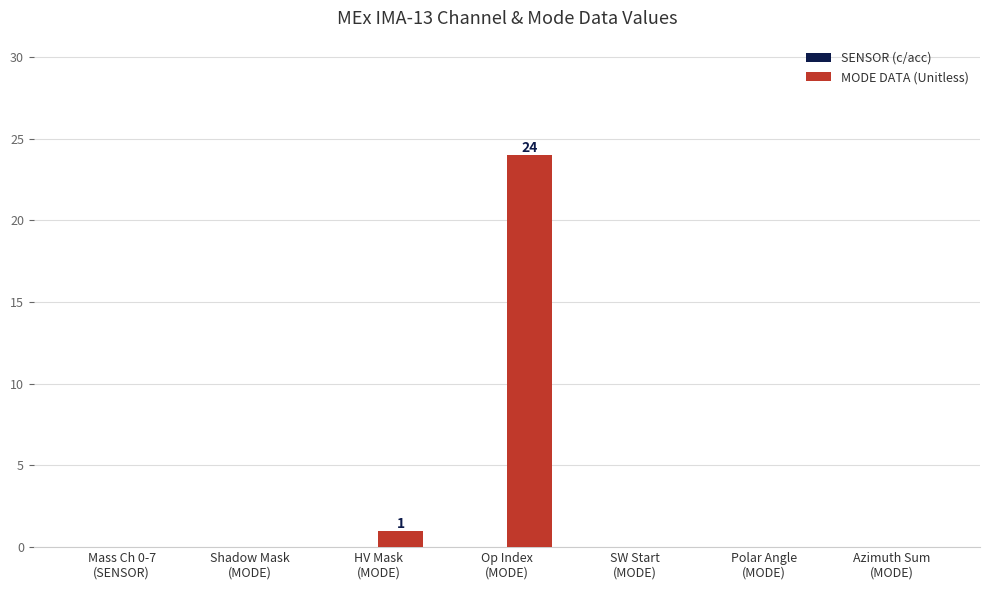

What is the sum of all values?

25